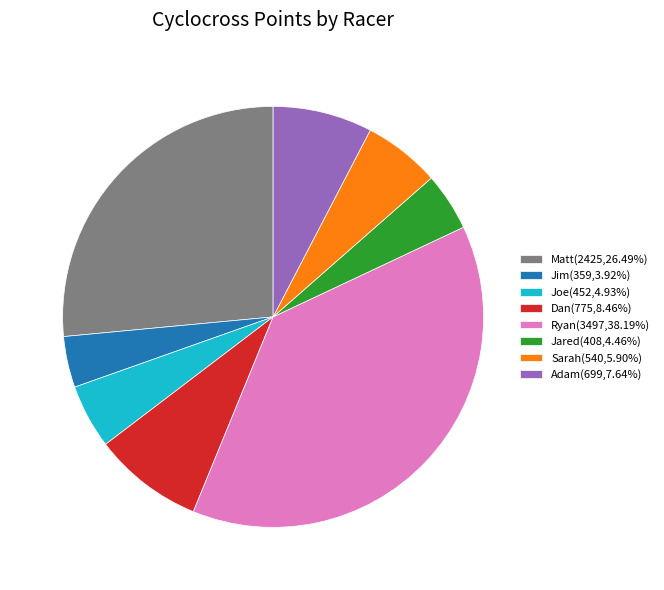

Does any single category account for the majority?

No